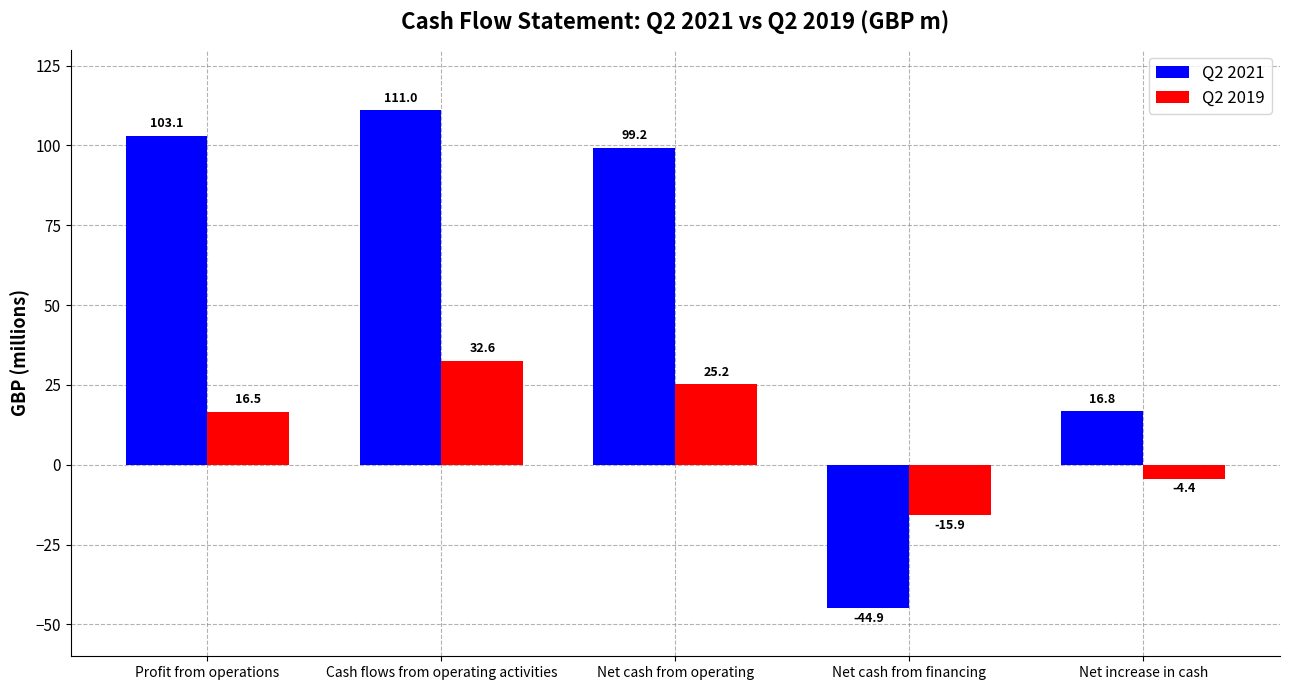

What is the total value across all series at Cash flows from operating activities?

143.6